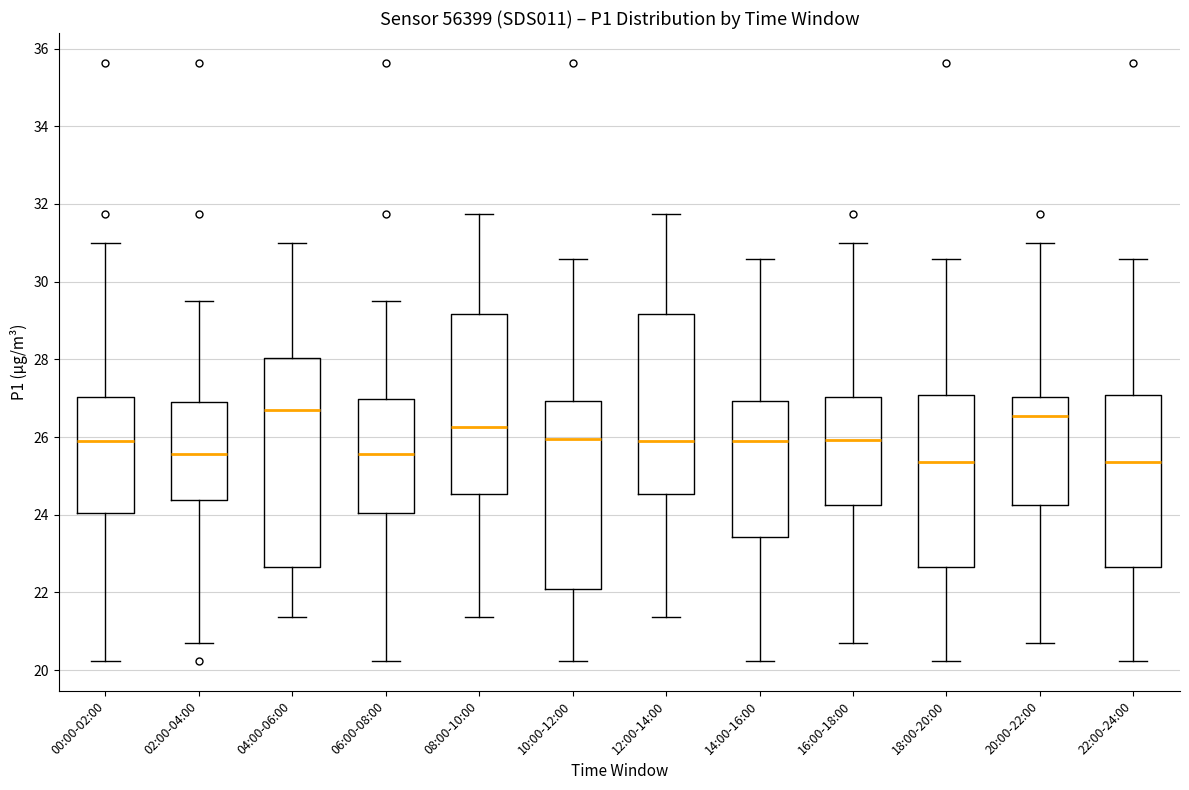

Which box is the tallest, from its lower edge to its upper edge?

04:00-06:00